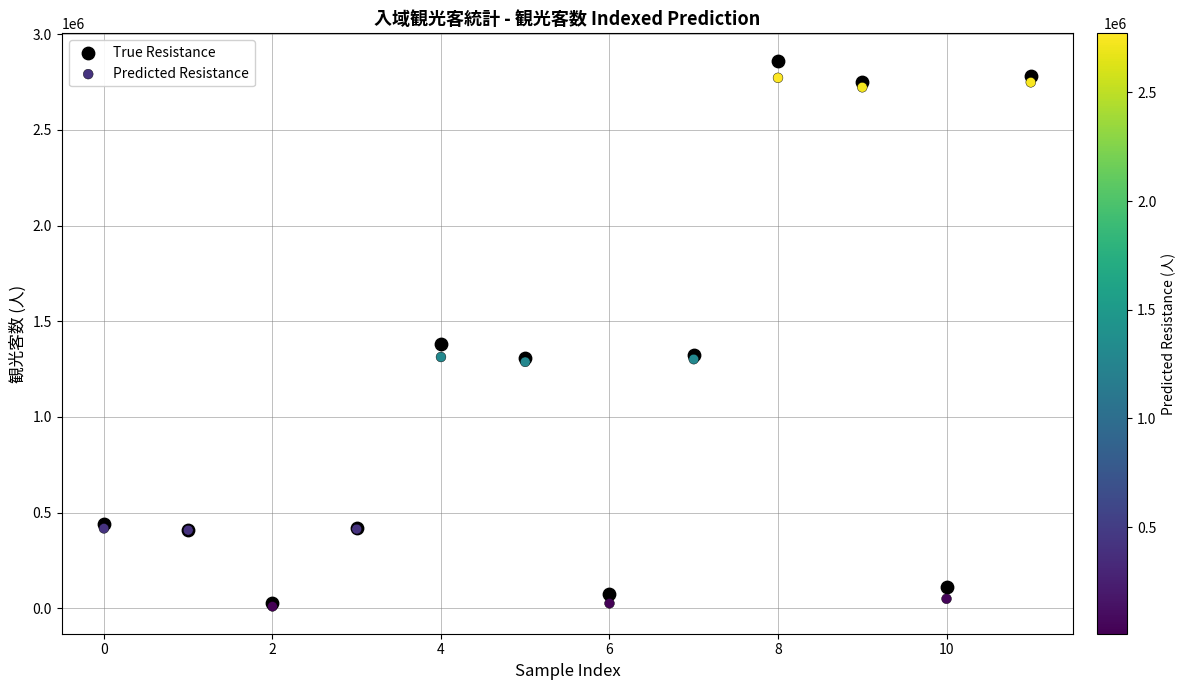

Which series reaches the maximum Y coordinate?

True Resistance